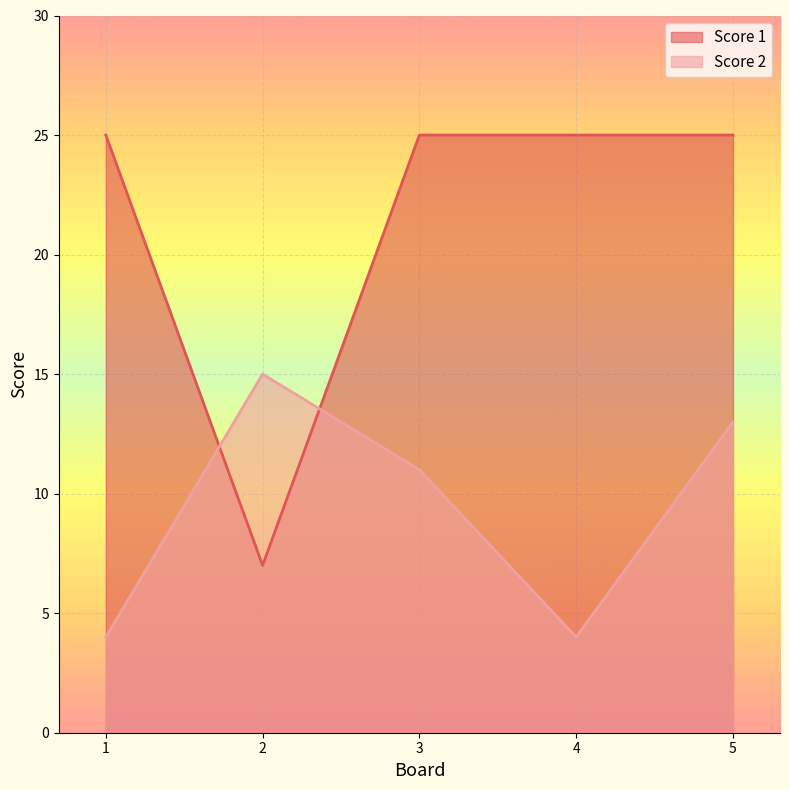

At which category is the sum across all series the highest?

5